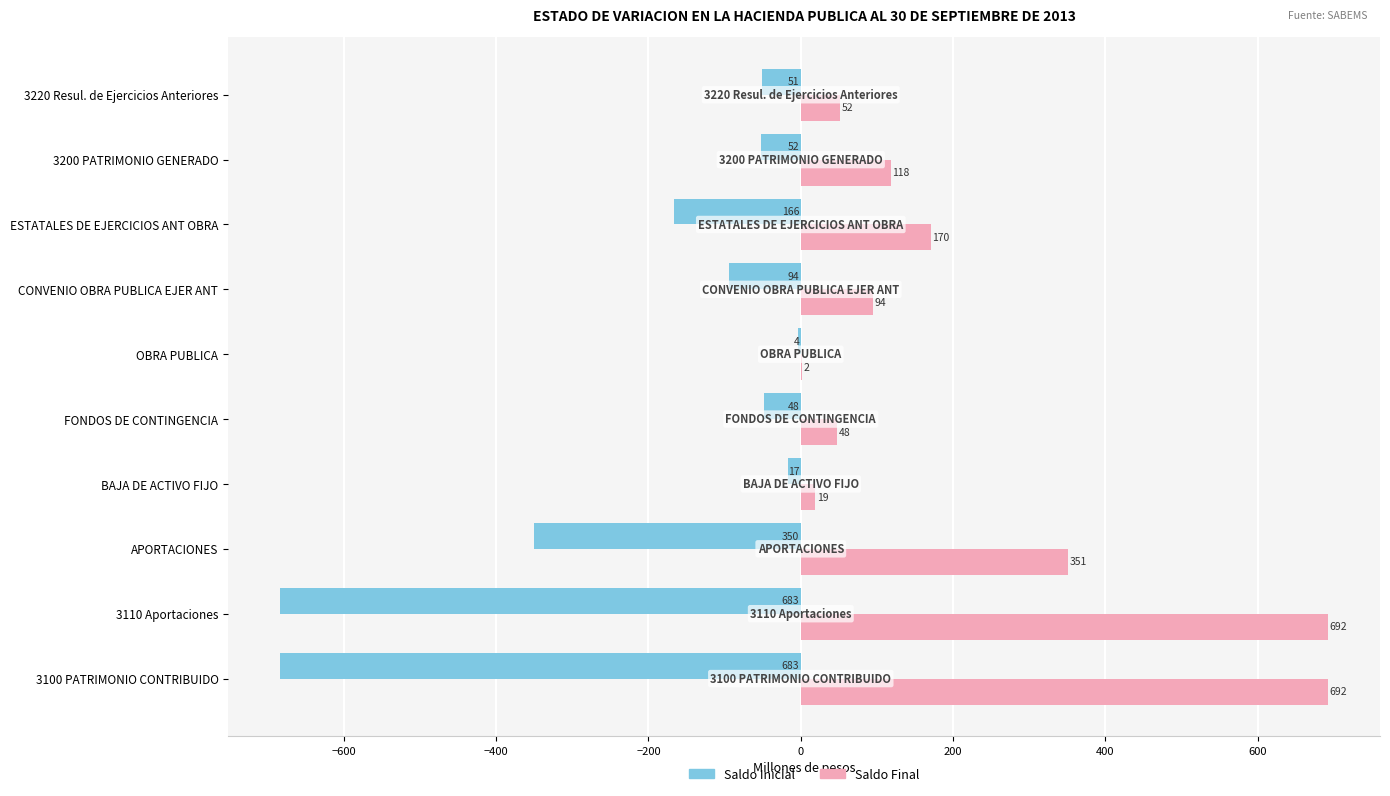

Which category has the highest value in the Saldo Inicial series?

OBRA PUBLICA